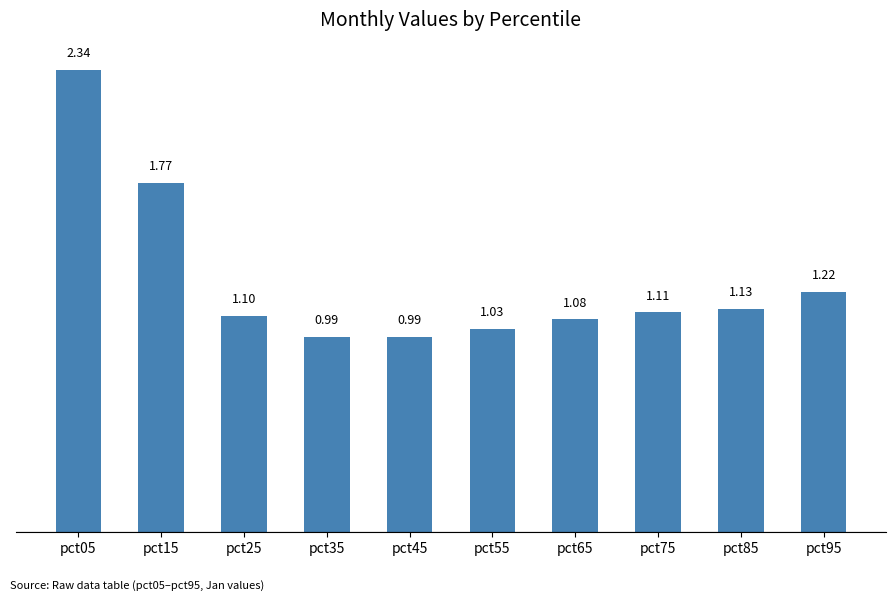

What is the sum of the values at pct05 and pct85?

3.5